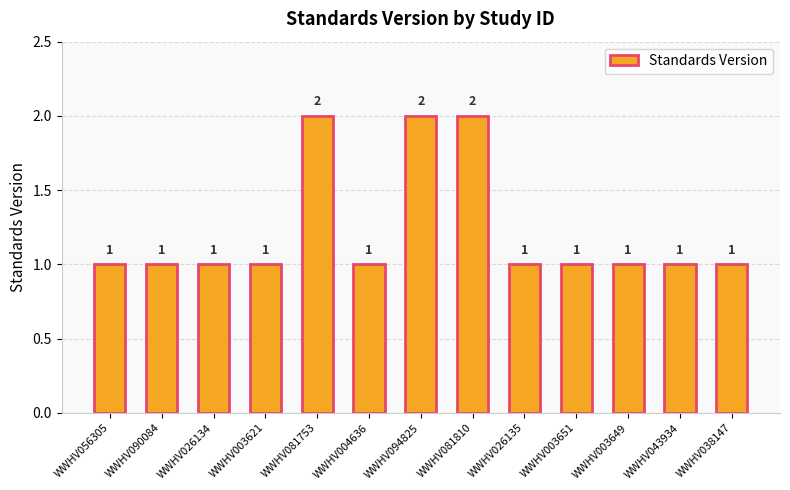

What is the smallest value displayed?

1